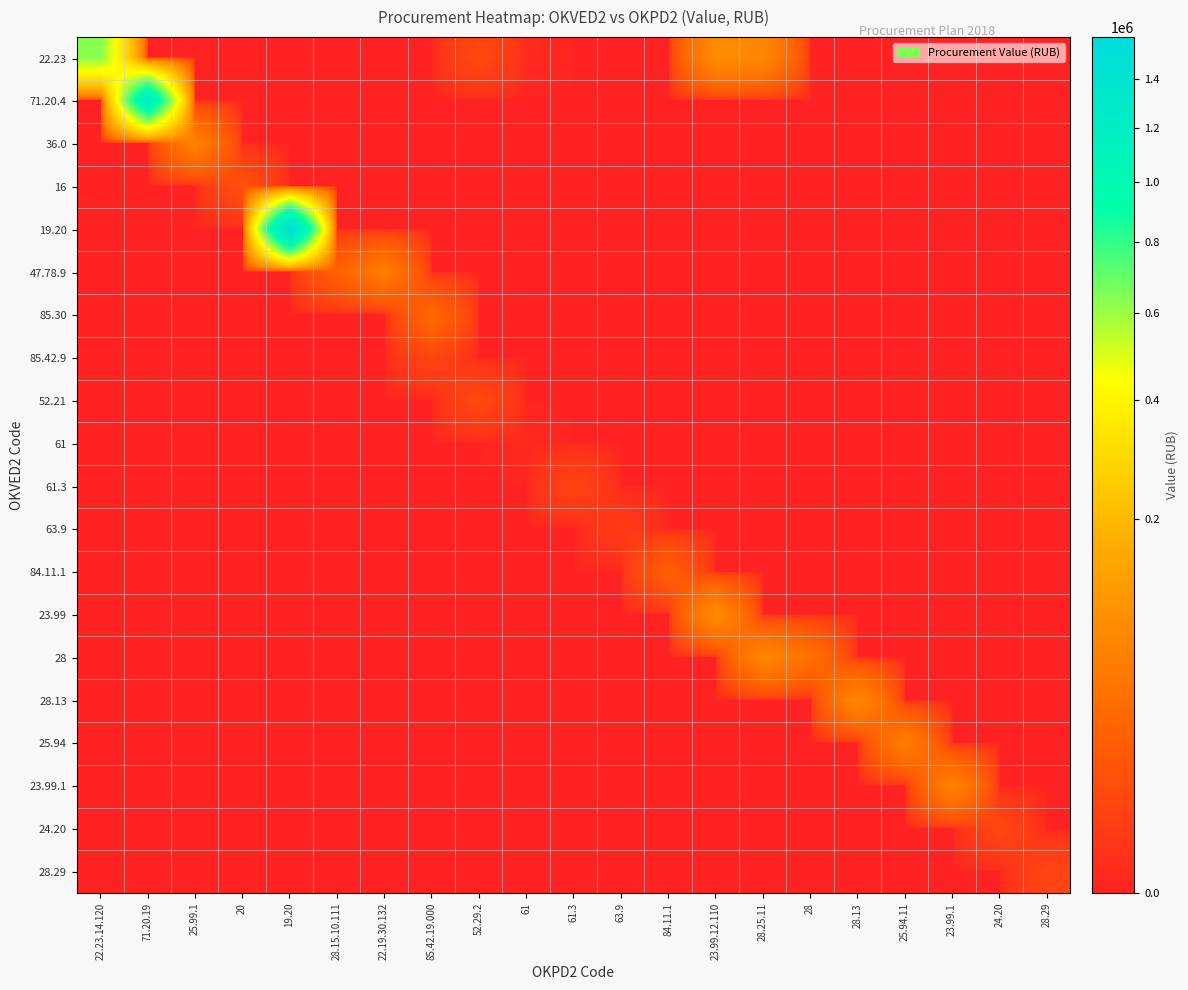

Between 85.42.19.000 and 28, which series saw the biggest shift?

28